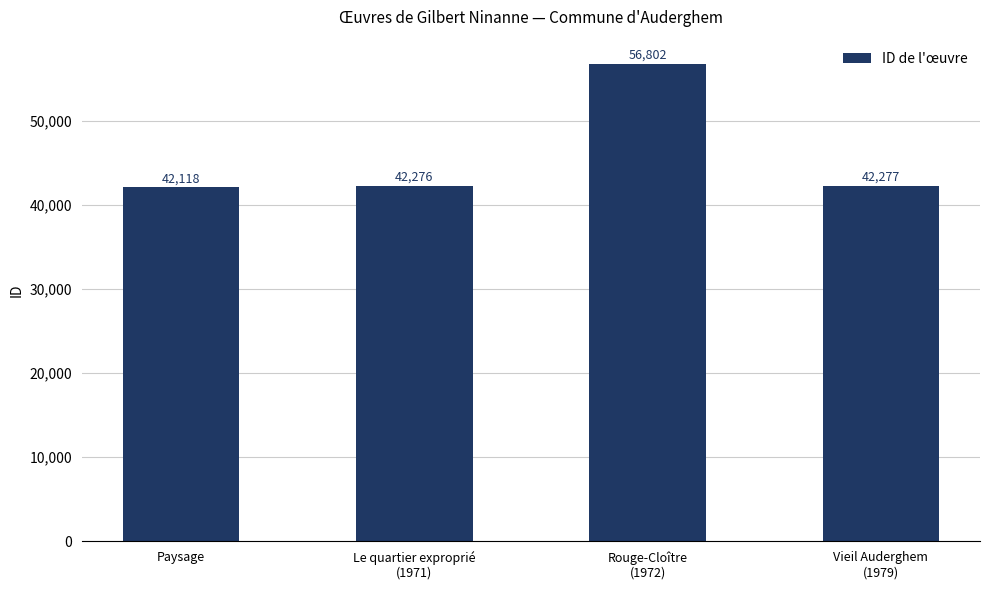

Does the chart contain any negative values?

No